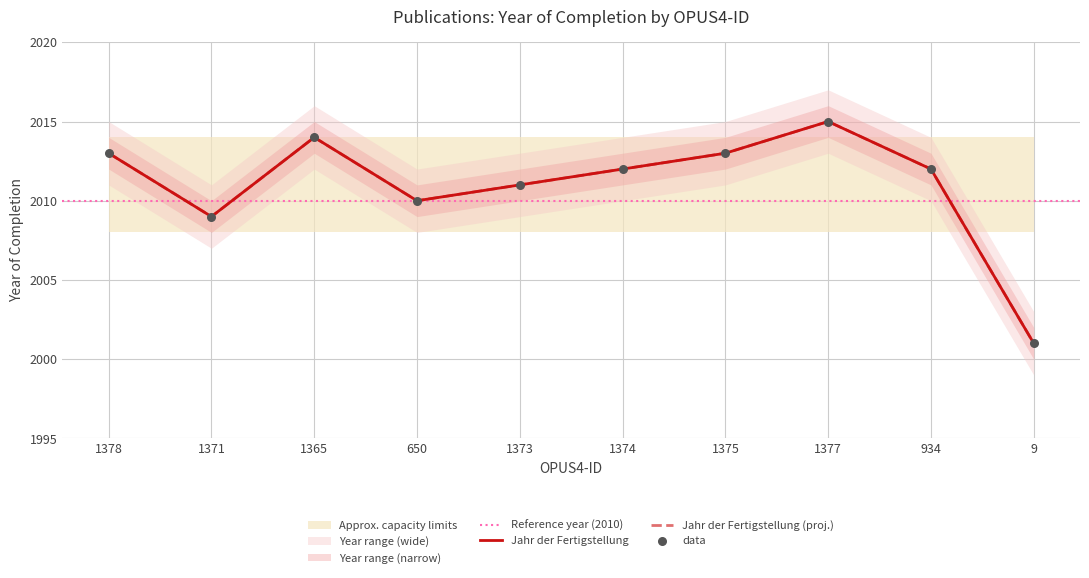

Between 9 and 1378, which is larger?

1378